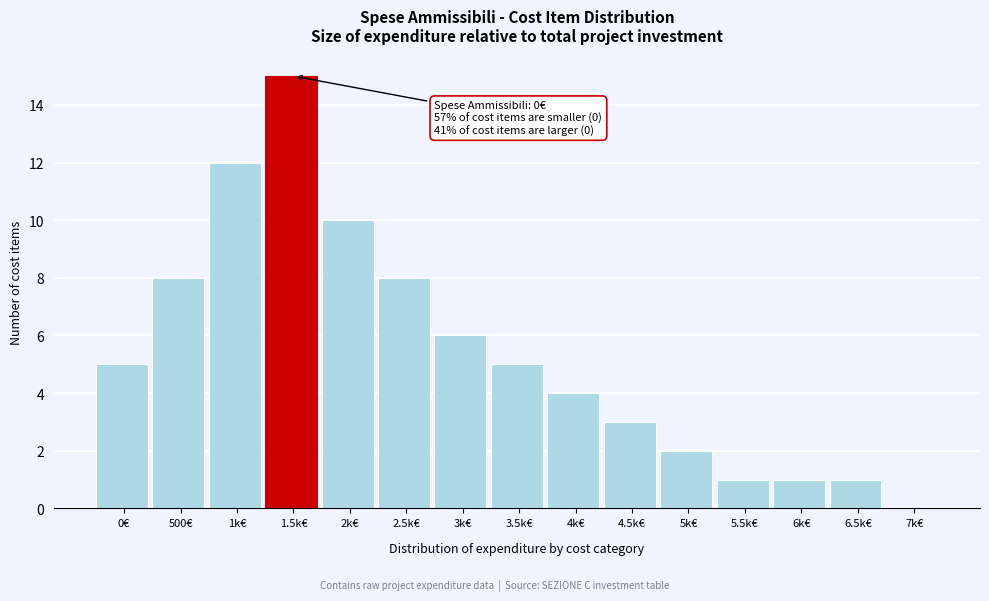

Reading left to right, list all the values displayed in this chart.

0€=5	500€=8	1k€=12	1.5k€=15	2k€=10	2.5k€=8	3k€=6	3.5k€=5	4k€=4	4.5k€=3	5k€=2	5.5k€=1	6k€=1	6.5k€=1	7k€=0